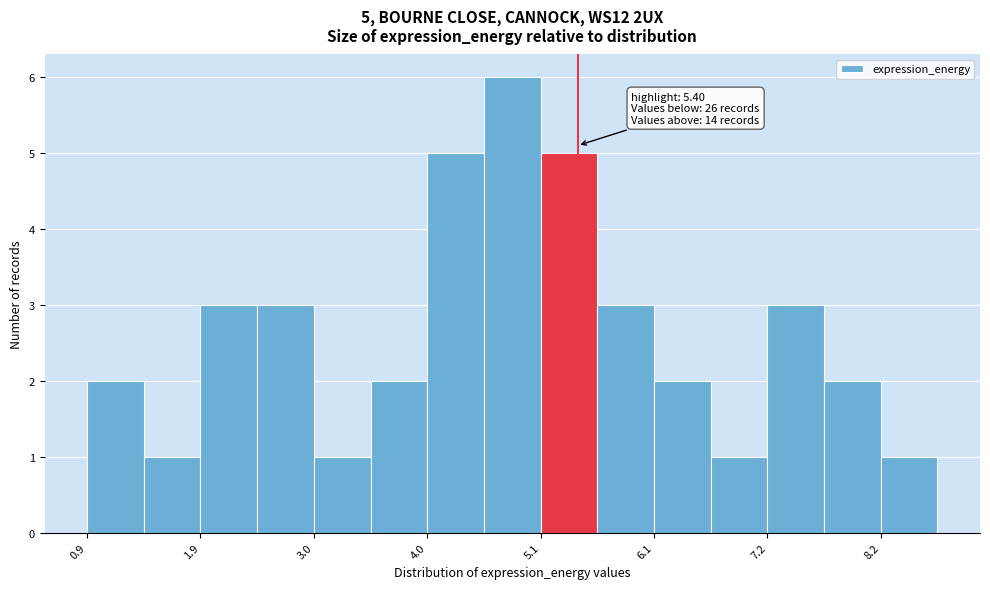

Around what value on the x-axis is the tallest bar? Give the approximate position of its centre, as read against the axis.

4.8